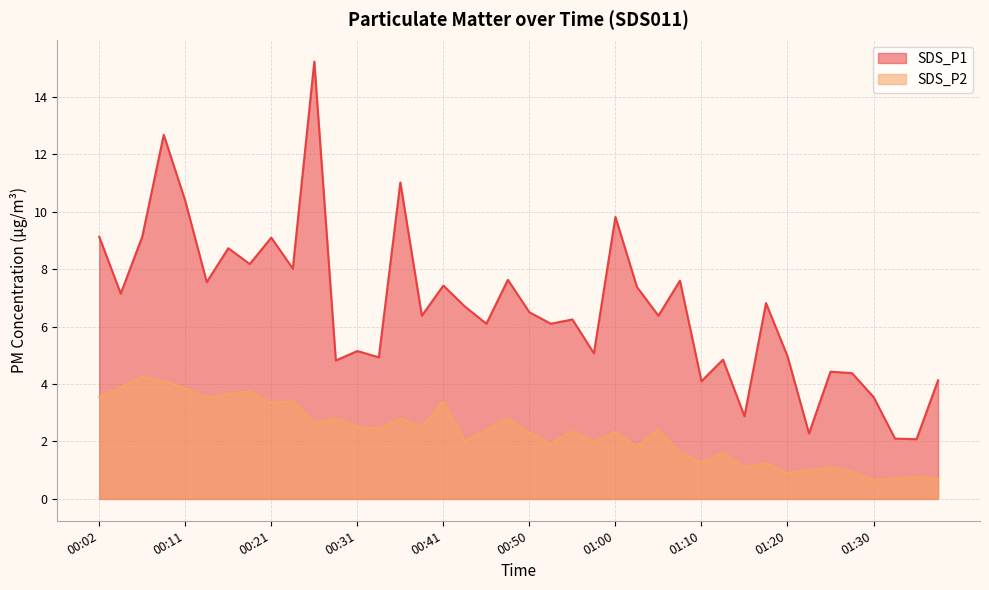

What is the difference between the SDS_P2 values at 00:16 and 01:22?

2.6